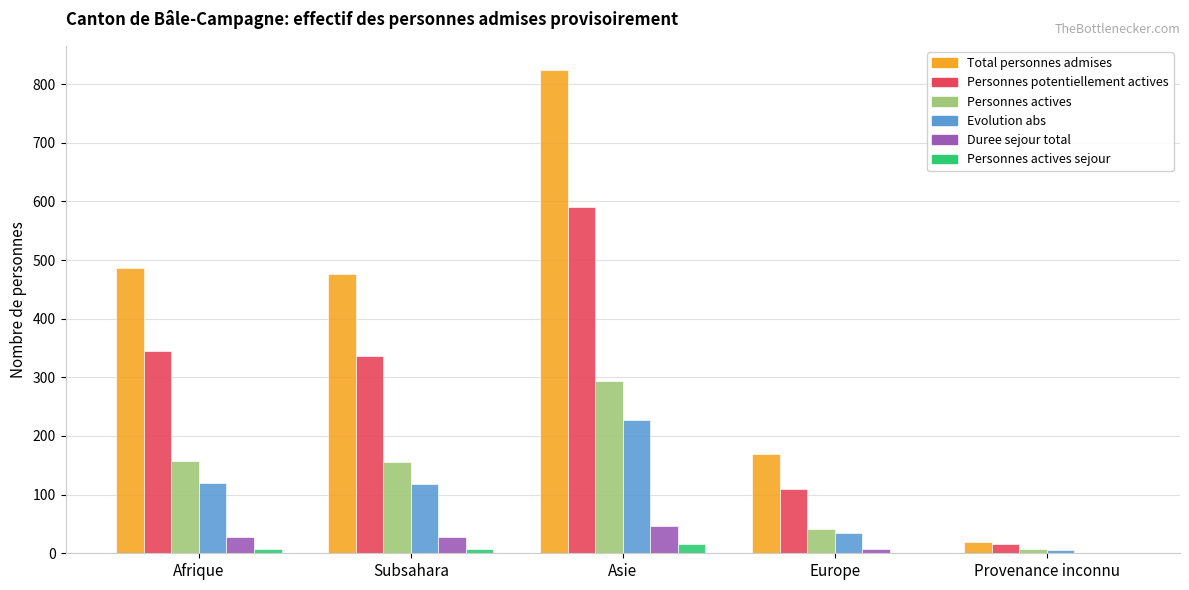

Are the bars grouped side by side (vs. stacked)?

Yes